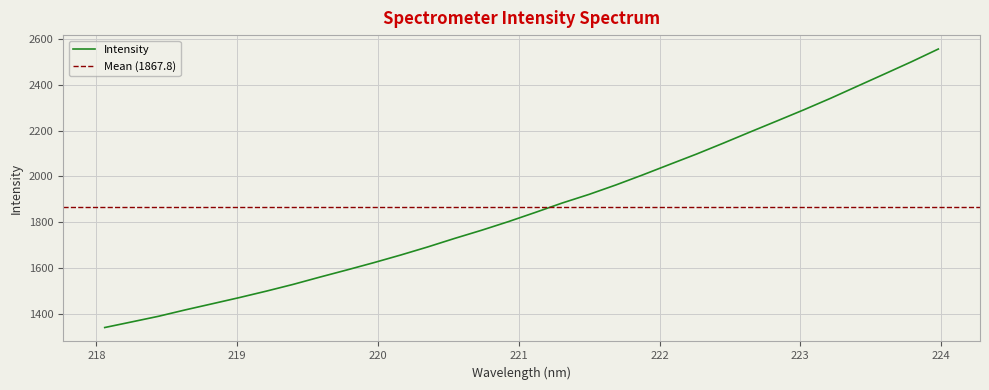

At which category does the chart reach its minimum across all series?

218.0596